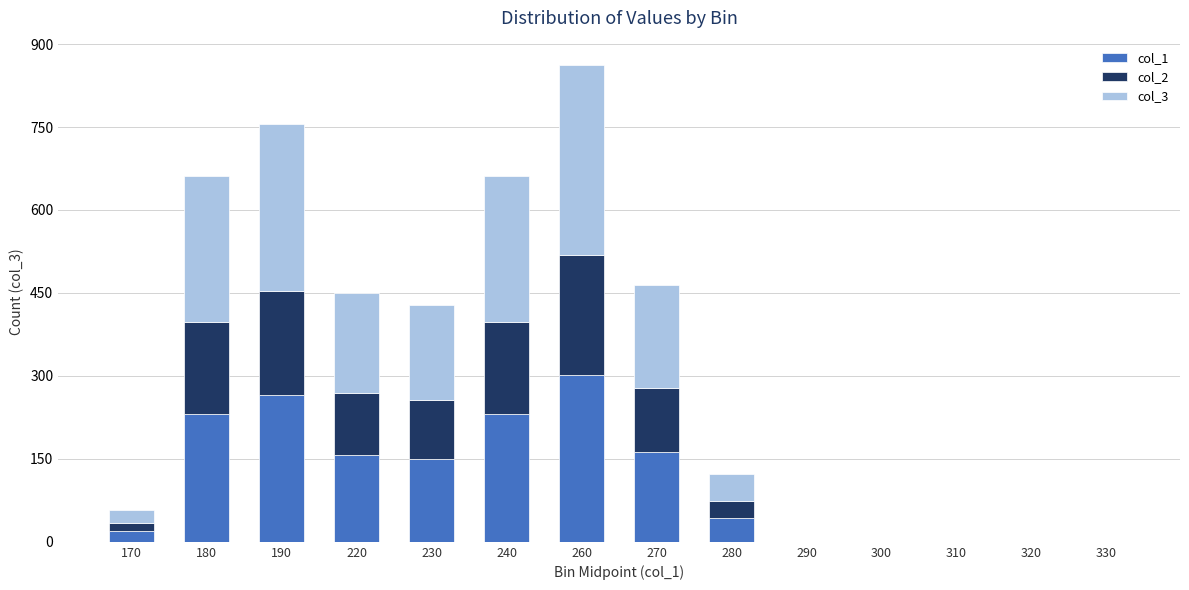

What is the total value across all series at 220?

450.0